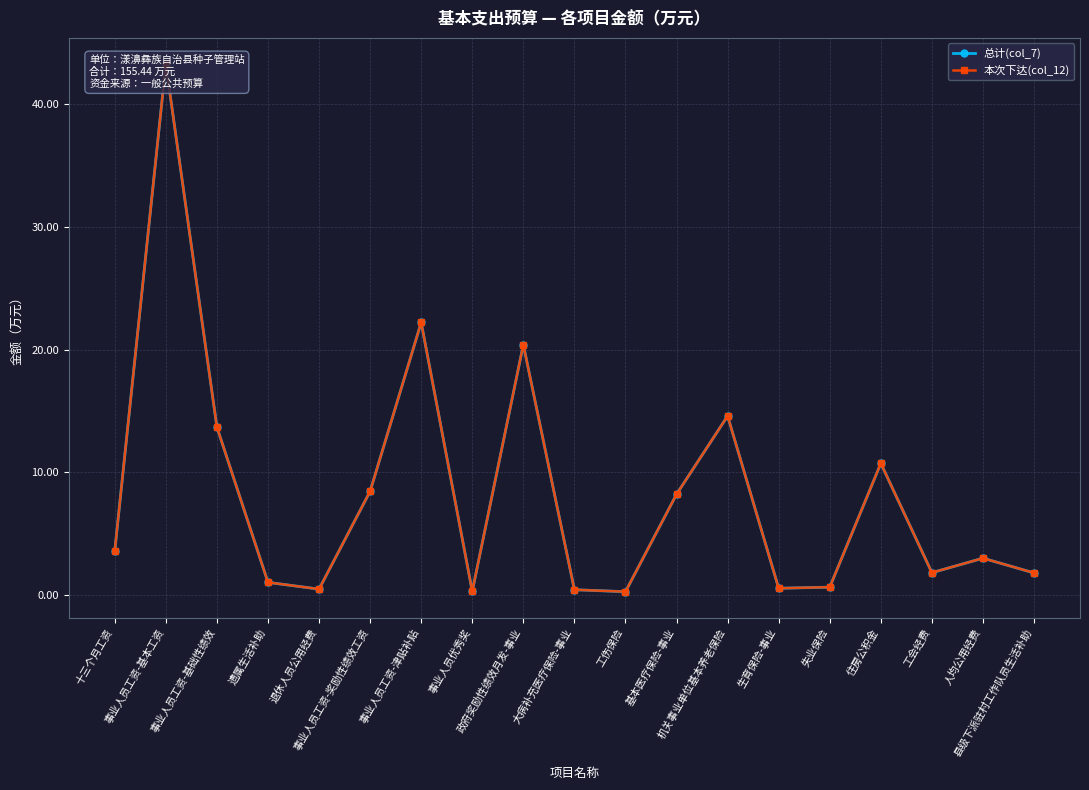

What is the minimum value for 本次下达(col_12)?

0.3